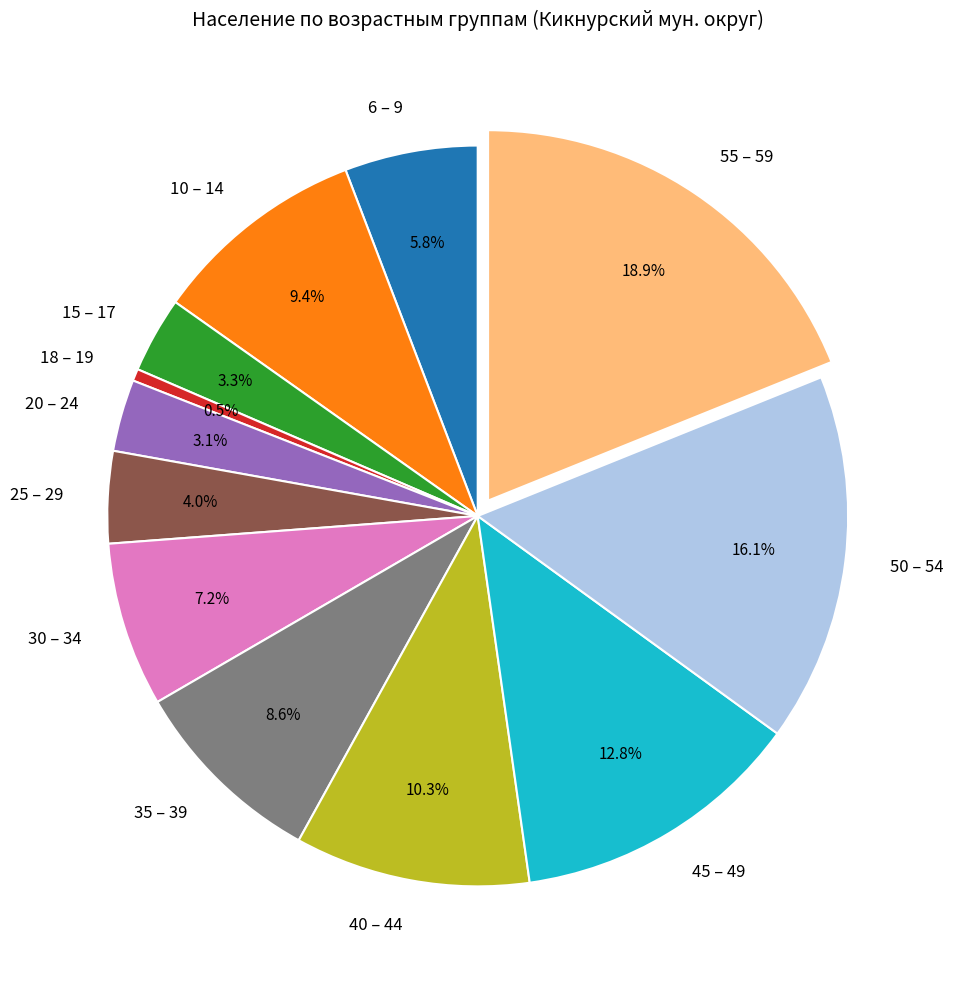

Which has a higher value, 18 – 19 or 45 – 49?

45 – 49